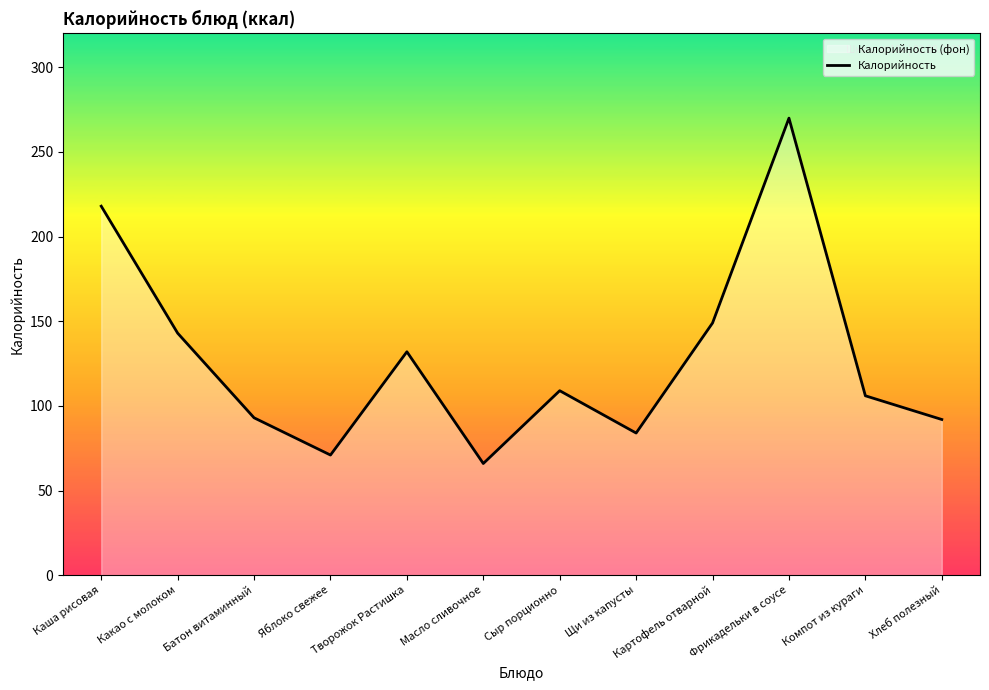

The value at Картофель отварной is 234. True or false?

False